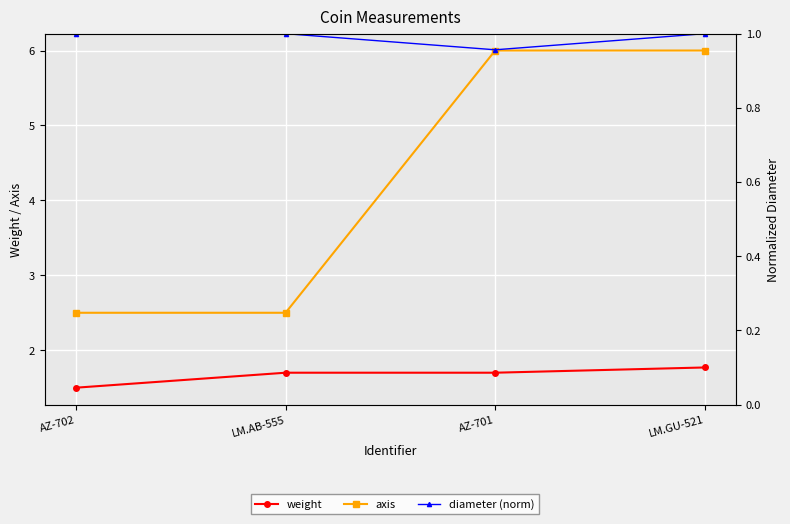

True or false: weight has more than 0 points higher than both neighbors.

False